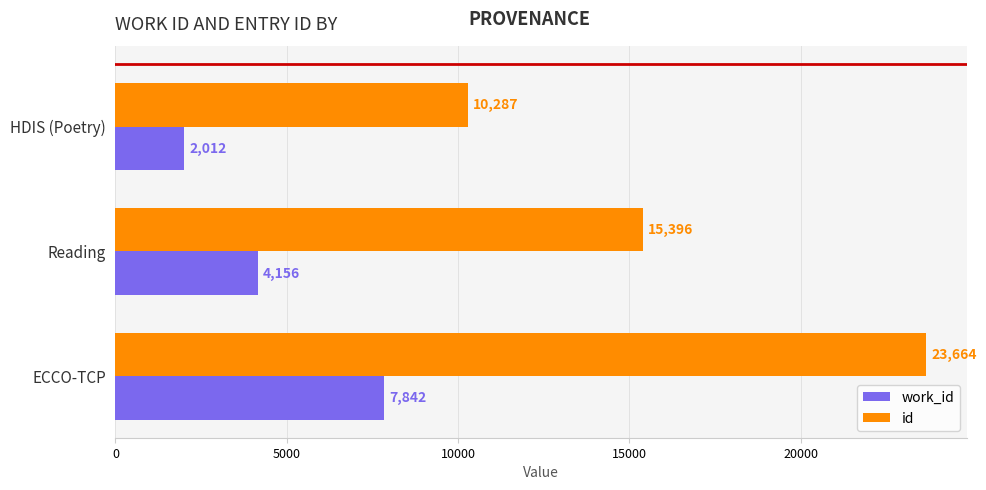

How many data points in work_id are less than 4156?

1